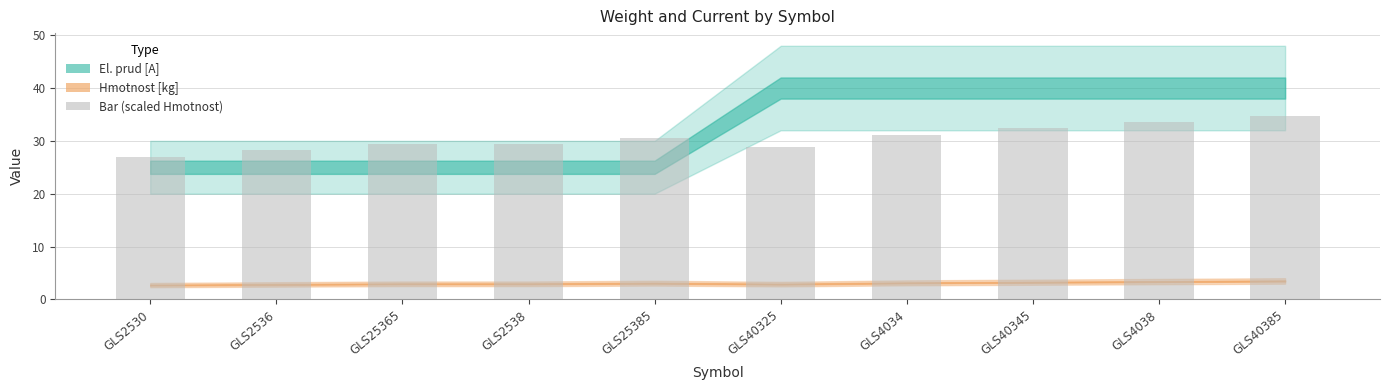

What is the change in value from GLS40345 to GLS40385?

+2.4